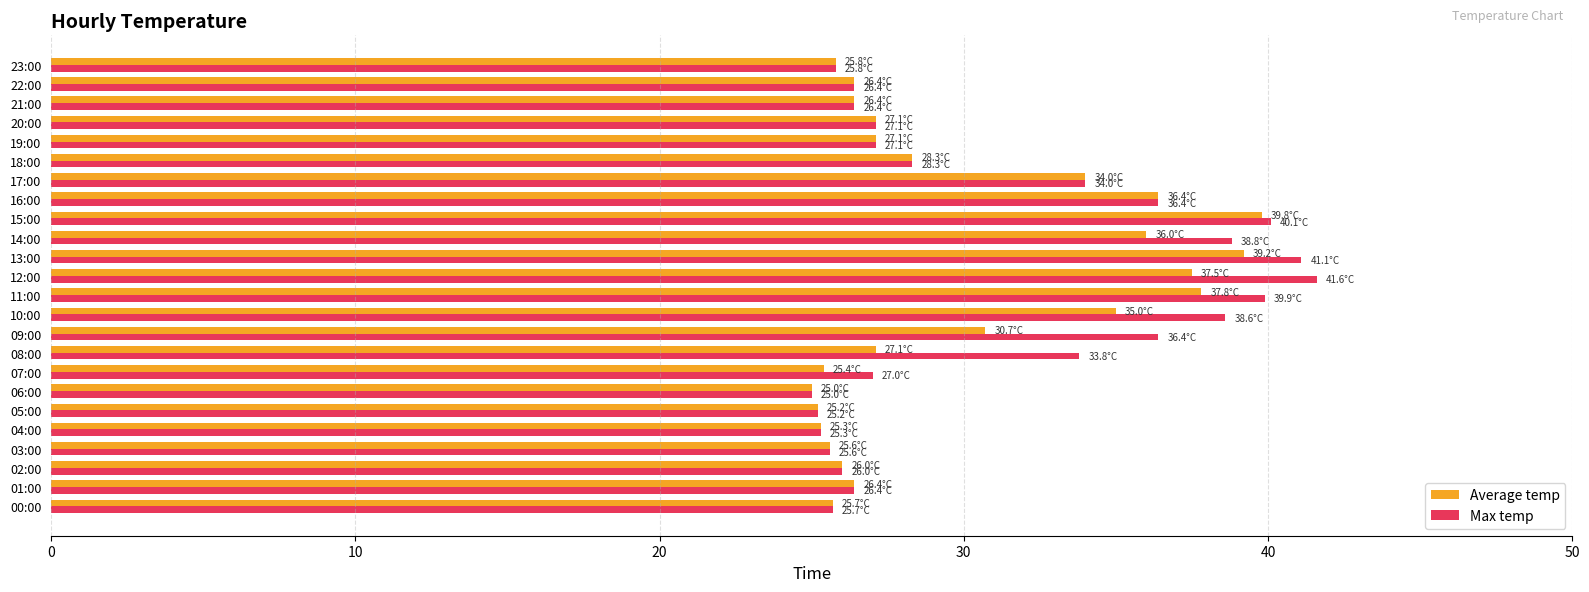

Count the number of data series in this chart.

2